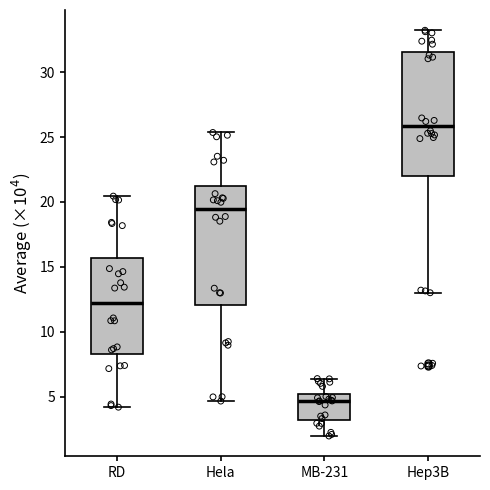

Where does the lower whisker of the box for RD end on the y-axis? The values are not printed on the chart, so give them approximately, as read against the axis.

4.0